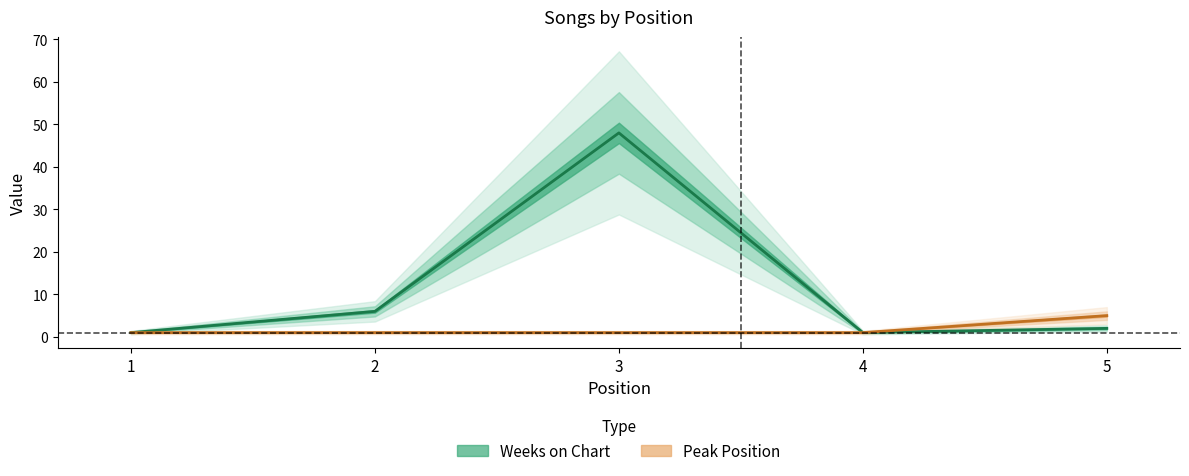

Reading right to left, list all the values displayed in this chart.

Weeks on Chart: 5=2	4=1	3=48	2=6	1=1
Peak Position: 5=5	4=1	3=1	2=1	1=1